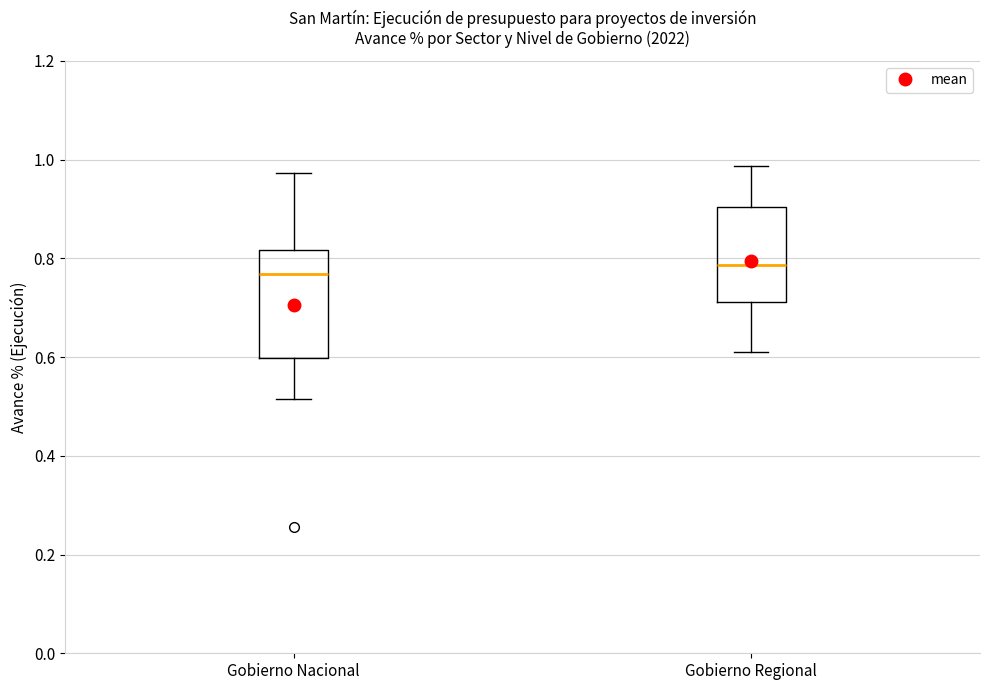

Reading left to right, transcribe this box plot: for each box, give where its median line is, the range the box spans, and where its two whiskers end, as read against the y-axis. The values are not printed on the chart, so give them approximately, as read against the axis.

Gobierno Nacional: median 0.76, box 0.60 to 0.82, whiskers 0.52 to 0.98
Gobierno Regional: median 0.78, box 0.72 to 0.90, whiskers 0.60 to 0.98